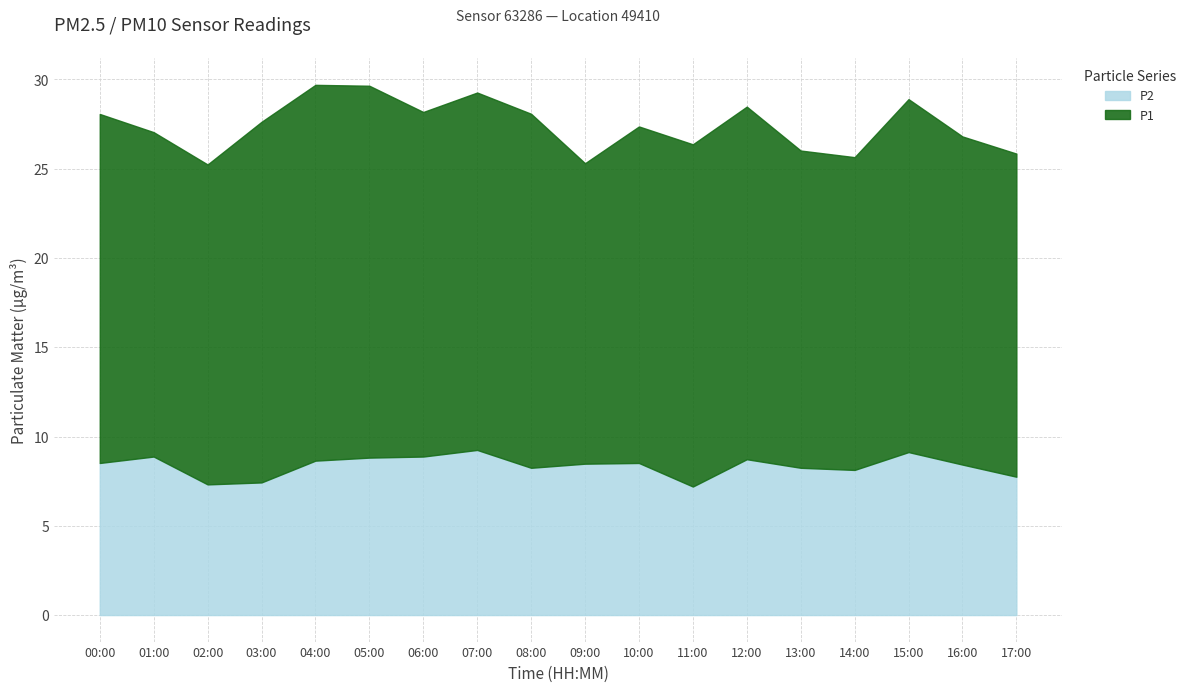

True or false: P2 has a value of 3.9 at 17:00.

False